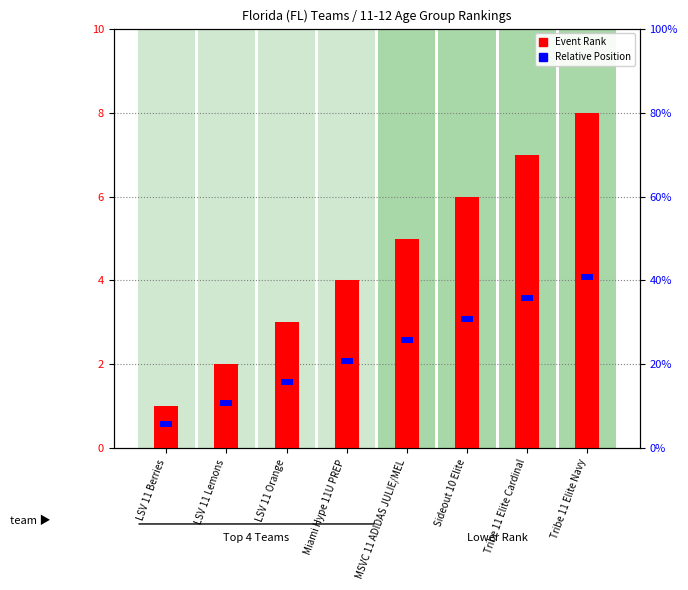

At which label is Relative Position closest to 0?

LSV 11 Berries